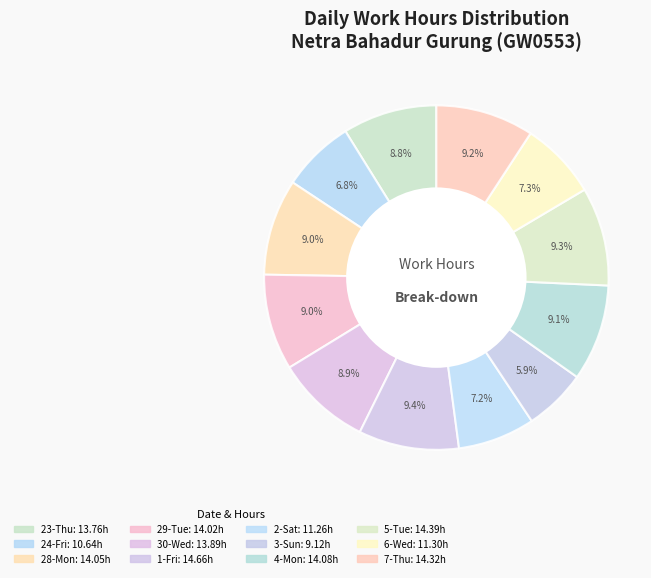

What is the change in value from 30-Wed to 2-Sat?

-2.6